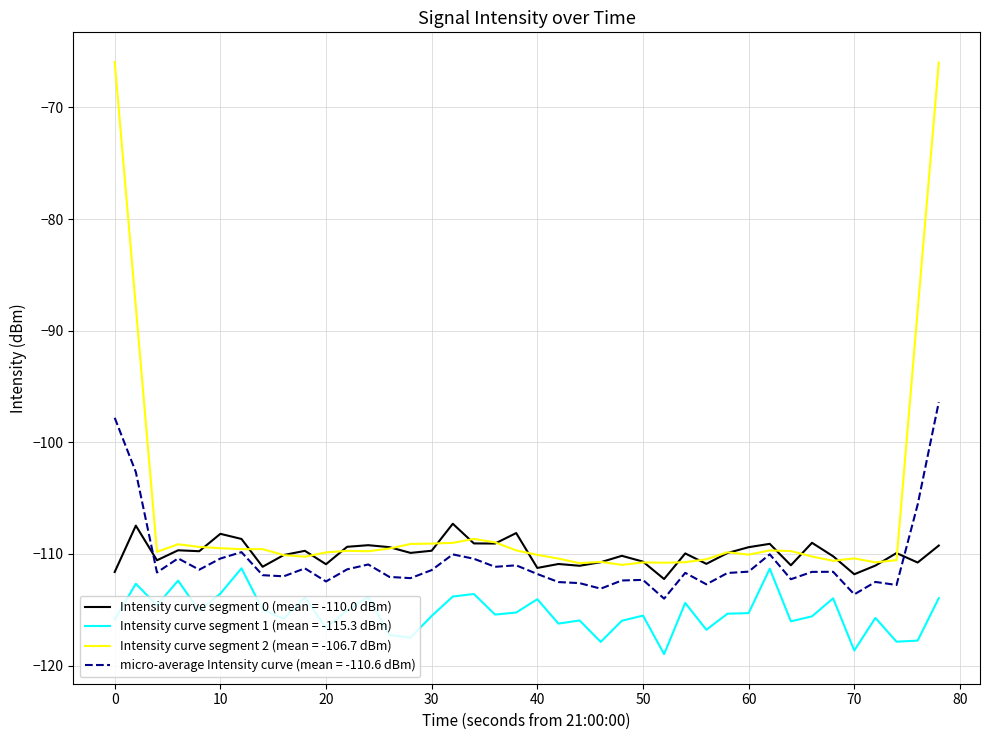

How many categories are shown in the chart?

40